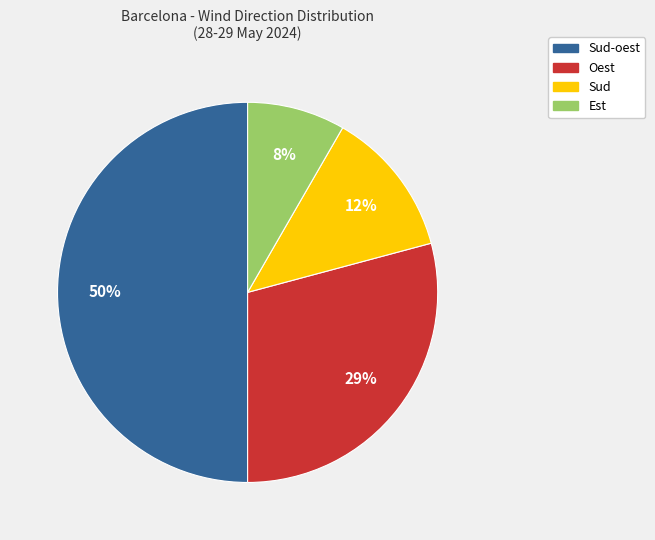

To the nearest percent, what is the difference between the largest and smallest slice percentages?

42%